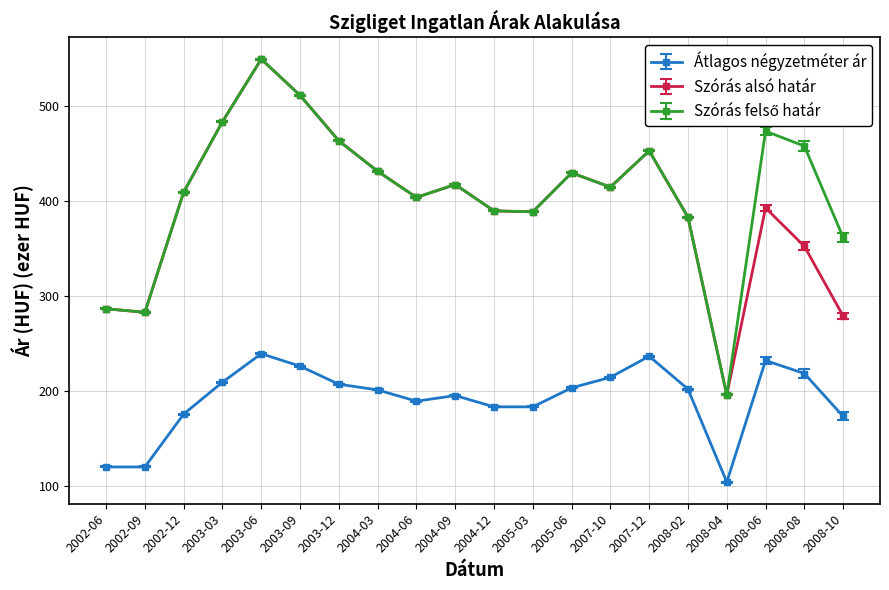

At which label does Szórás alsó határ first exceed 409?

2002-12